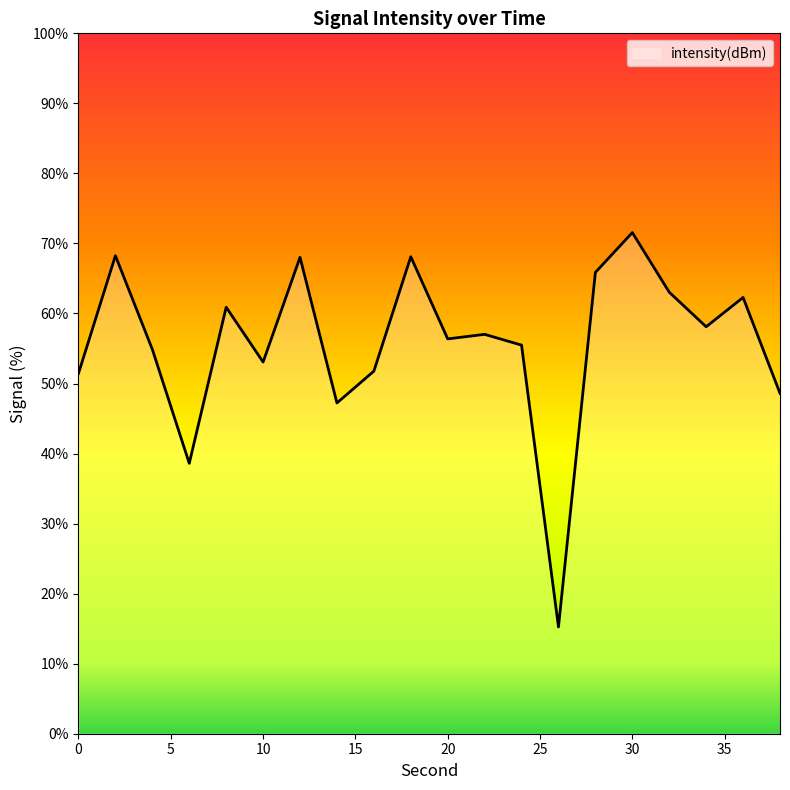

What is the smallest value displayed?

15.2